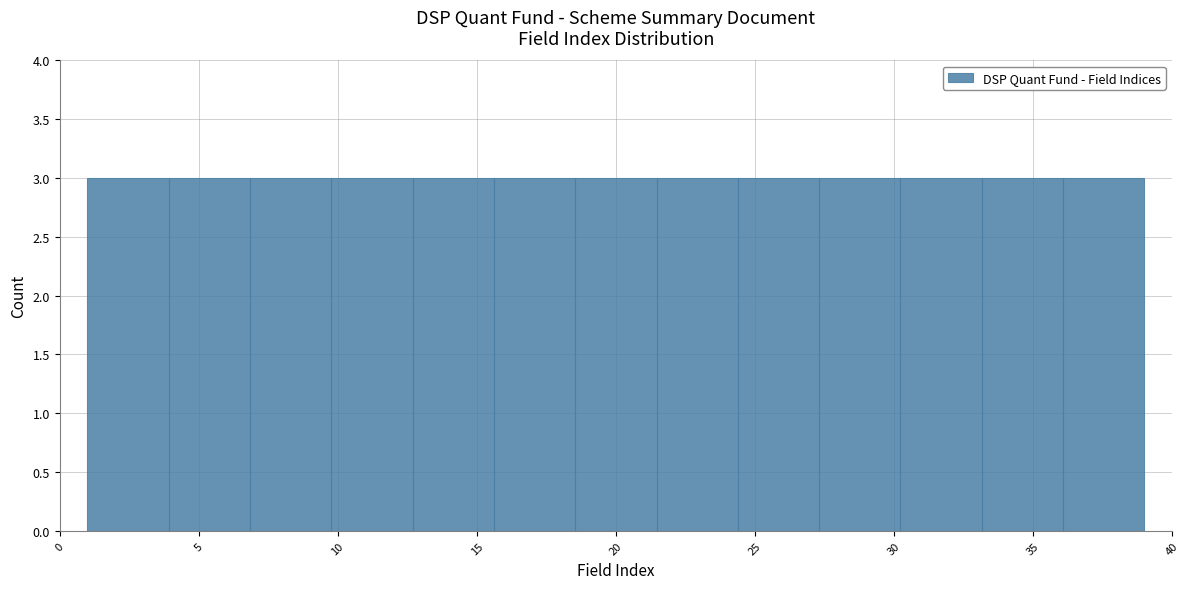

How tall is the bar that spans 18.5 to 21.5 on the x-axis? Neither the bar edges nor the heights are printed on the chart, so give them approximately, as read against the axes.

3